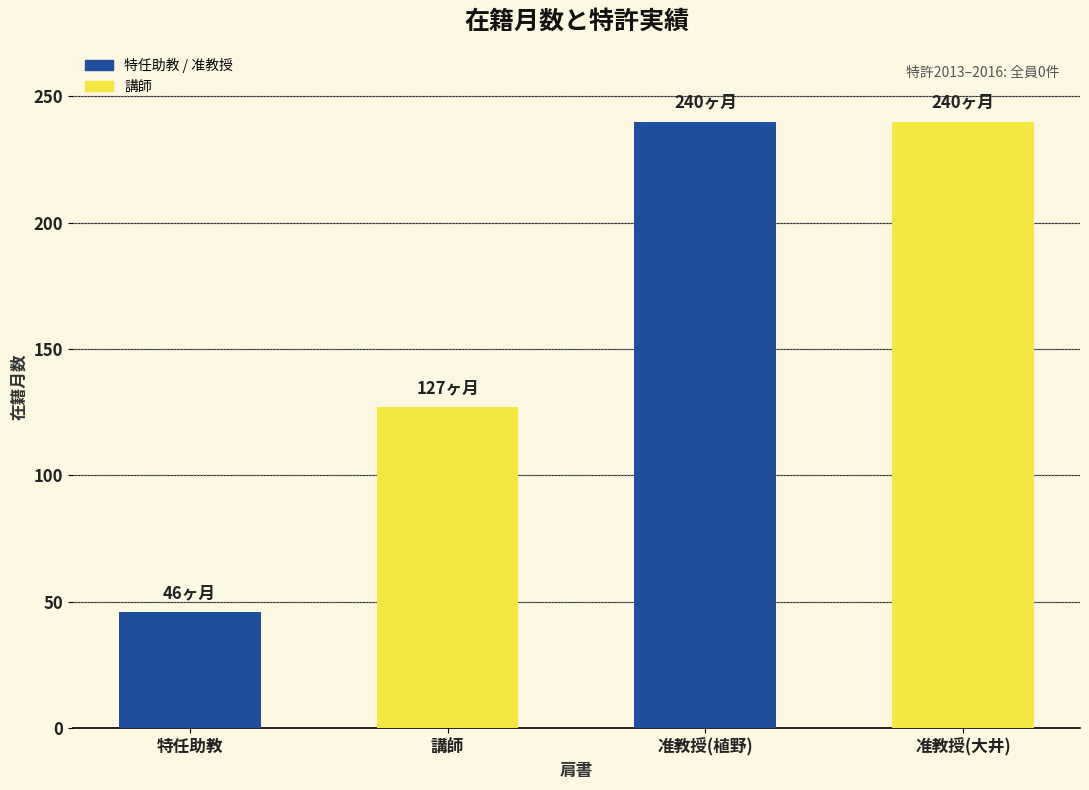

What is the difference between the second highest and minimum values?

194